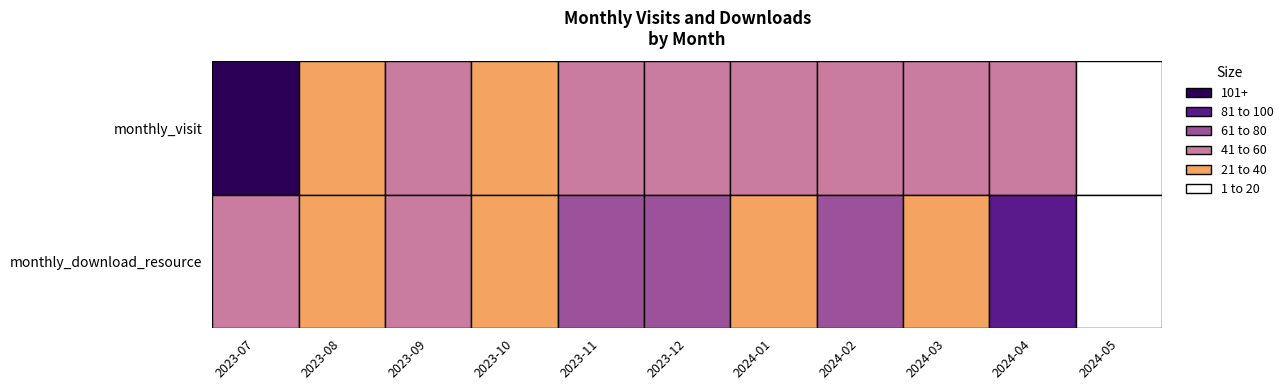

What is the average value of the 2024-03 series?

35